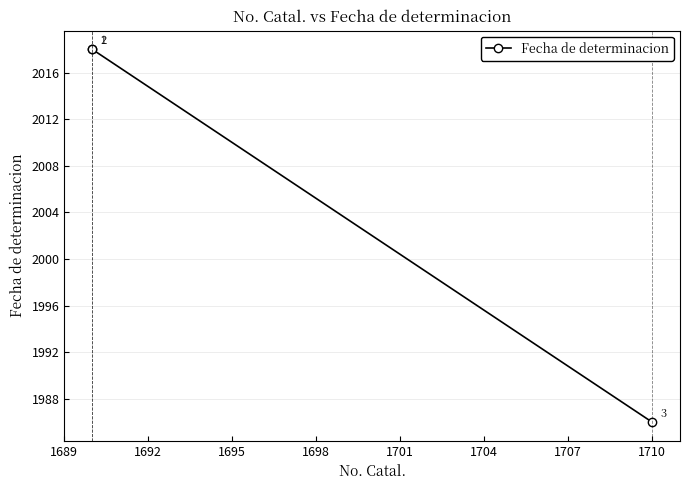

How many data points are less than 2018?

1